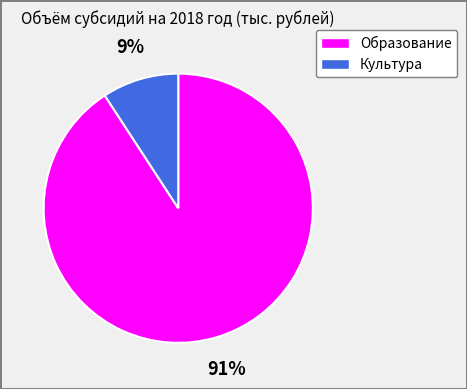

Is the sum of Образование and Культура greater than half?

Yes